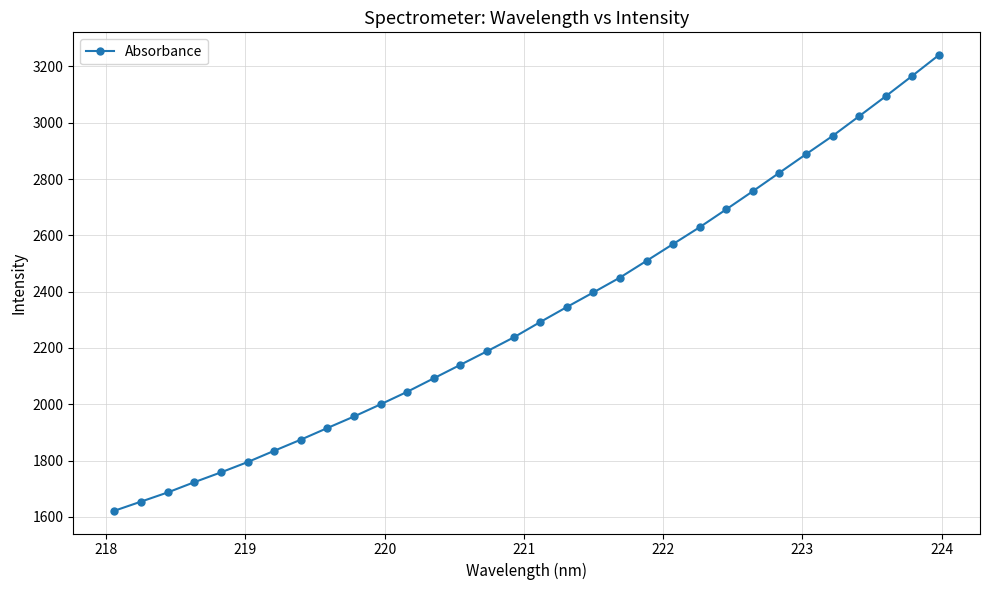

True or false: there are more than 0 points higher than both neighbors.

False